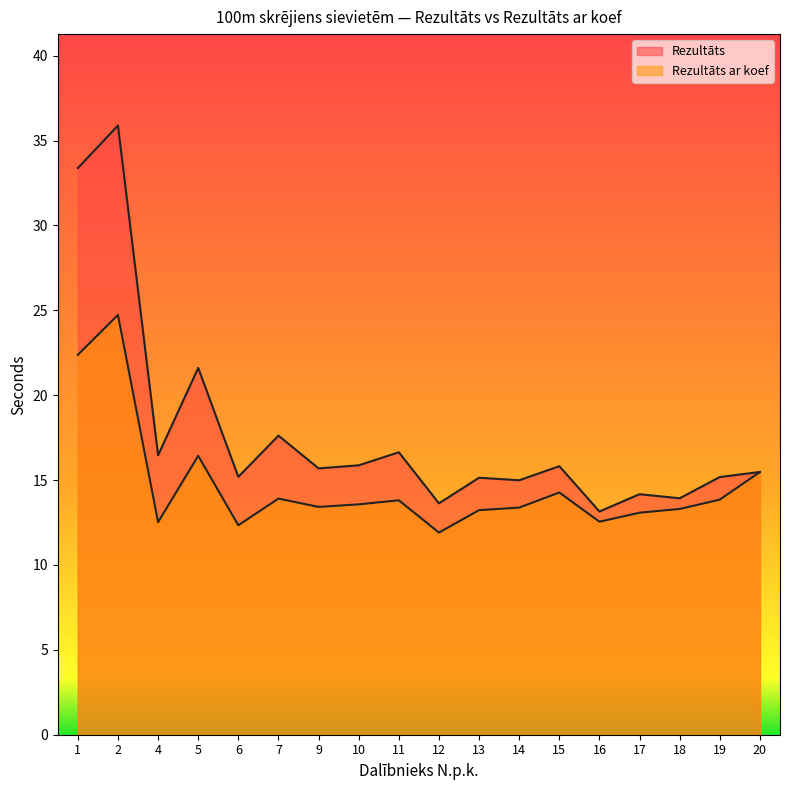

Reading right to left, extract all data points from this chart.

Rezultāts: 20=15.5	19=15.2	18=13.9	17=14.2	16=13.2	15=15.8	14=15.0	13=15.1	12=13.6	11=16.6	10=15.9	9=15.7	7=17.6	6=15.2	5=21.6	4=16.5	2=35.9	1=33.4
Rezultāts ar koef: 20=15.5	19=13.8	18=13.3	17=13.1	16=12.6	15=14.3	14=13.4	13=13.2	12=11.9	11=13.8	10=13.6	9=13.4	7=13.9	6=12.3	5=16.4	4=12.5	2=24.7	1=22.4